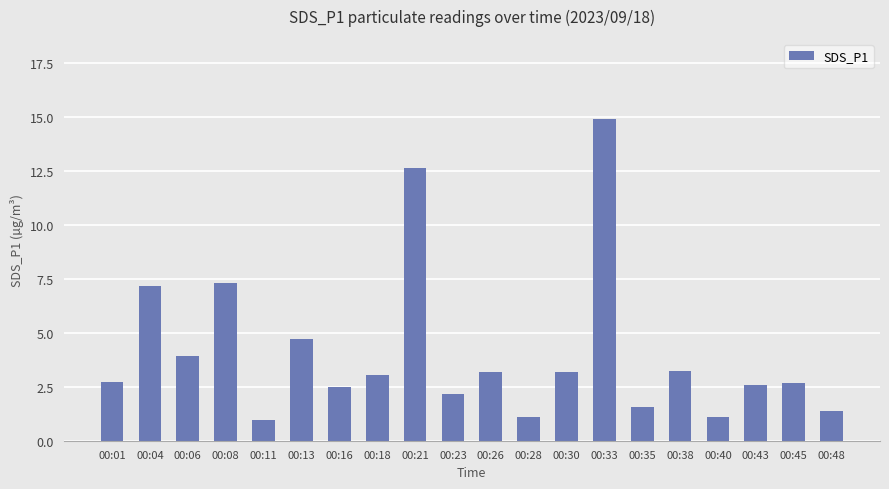

At which label is the value closest to 7?

00:04